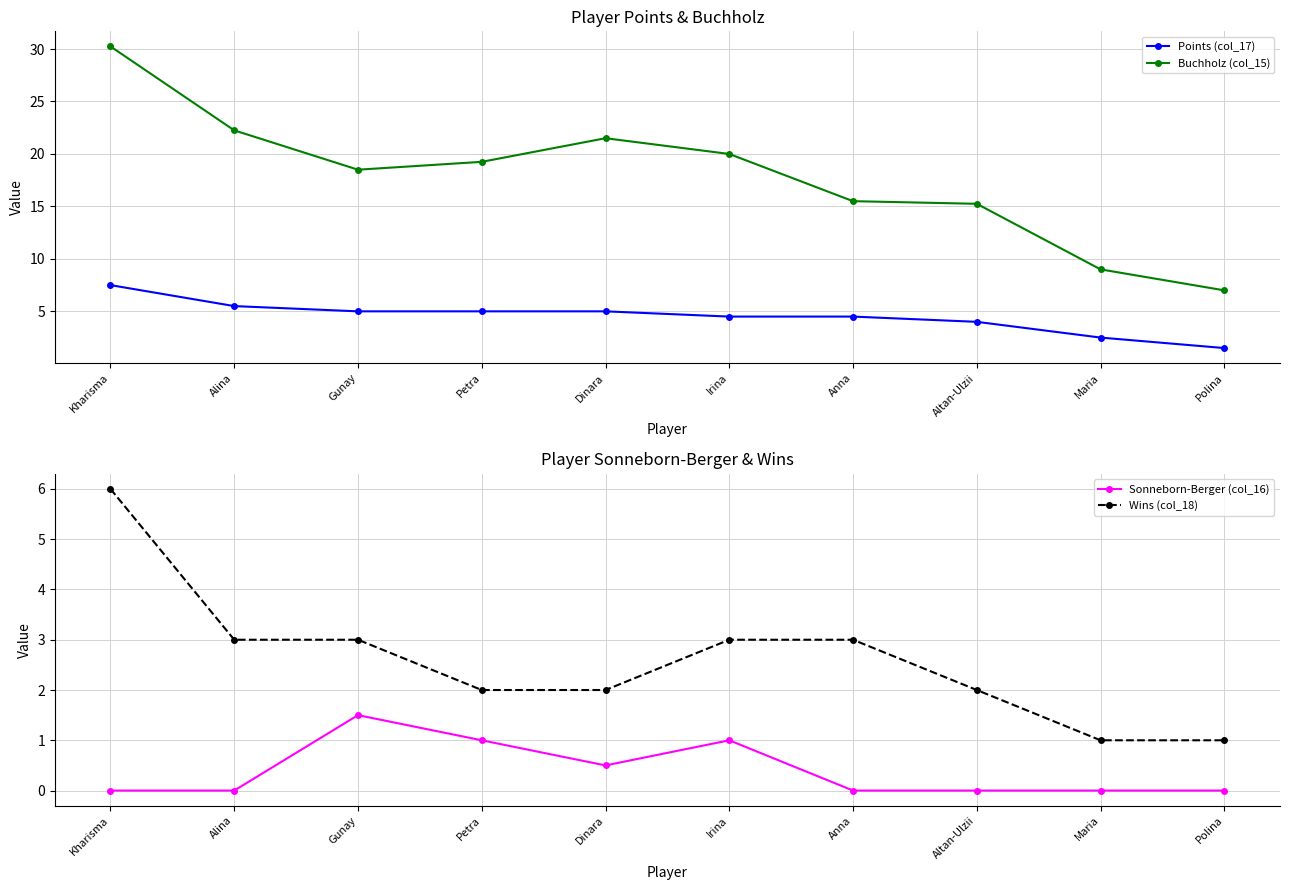

The value of Sonneborn-Berger (col_16) at Altan-Ulzii is 0.0. True or false?

True